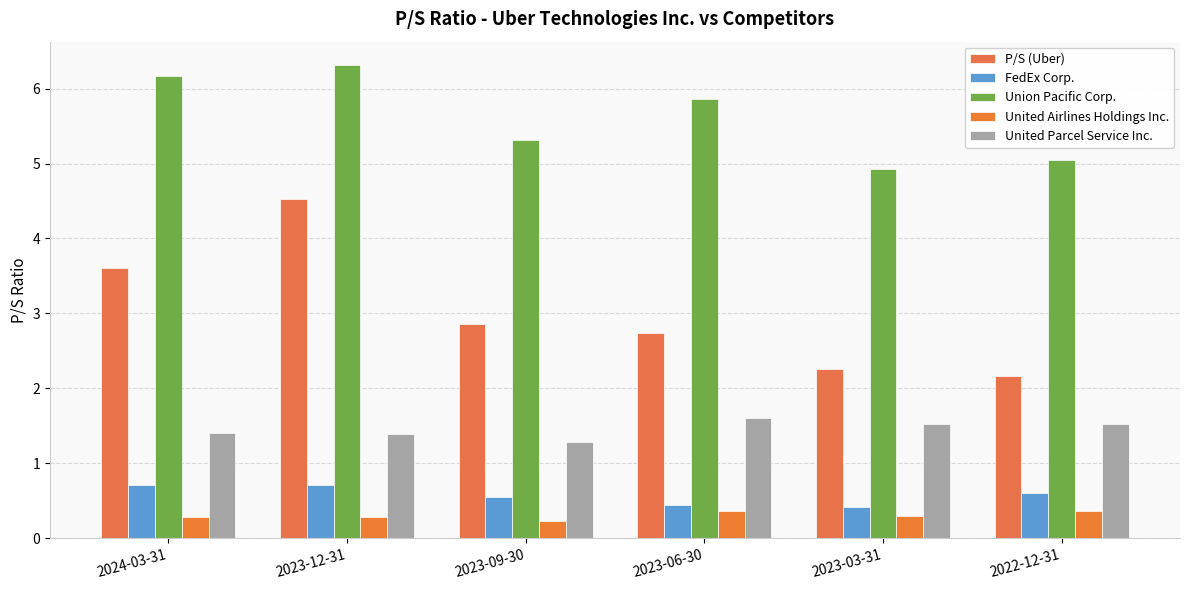

What is the lowest value of the FedEx Corp. series?

0.4